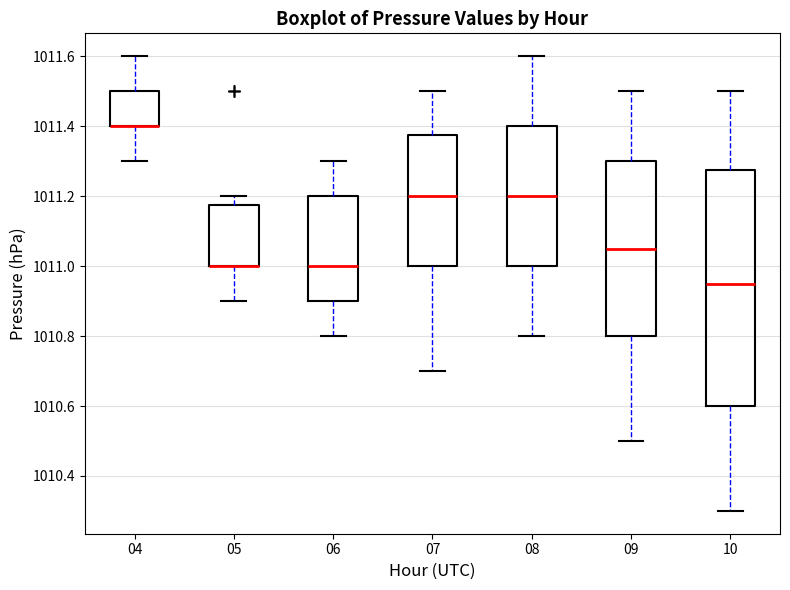

Reading left to right, read every box against the y-axis: the position of its median line, the range the box covers, and the ends of its whiskers. The values are not printed on the chart, so give them approximately, as read against the axis.

04: median 1011.40 (drawn on the box's lower edge), box 1011.40 to 1011.50, whiskers 1011.30 to 1011.60
05: median 1011.00 (drawn on the box's lower edge), box 1011.00 to 1011.18, whiskers 1010.90 to 1011.20
06: median 1011.00, box 1010.90 to 1011.20, whiskers 1010.80 to 1011.30
07: median 1011.20, box 1011.00 to 1011.38, whiskers 1010.70 to 1011.50
08: median 1011.20, box 1011.00 to 1011.40, whiskers 1010.80 to 1011.60
09: median 1011.06, box 1010.80 to 1011.30, whiskers 1010.50 to 1011.50
10: median 1010.96, box 1010.60 to 1011.28, whiskers 1010.30 to 1011.50